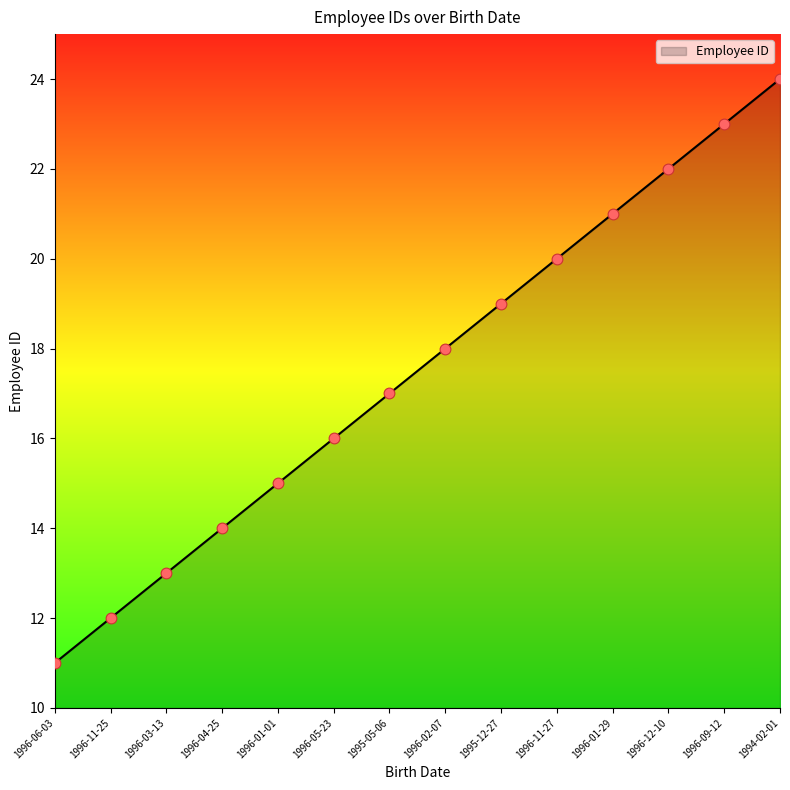

What is the ratio of the value at 1996-04-25 to the value at 1996-06-03?

1.3